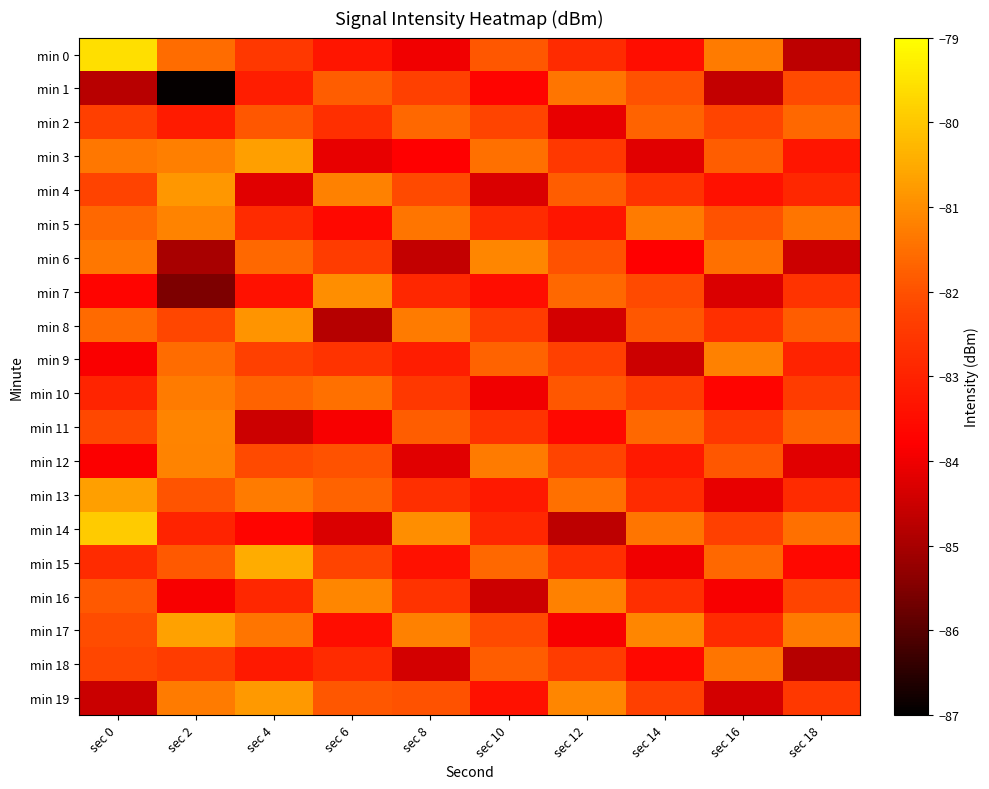

Which series has the largest range (max minus min)?

min 1